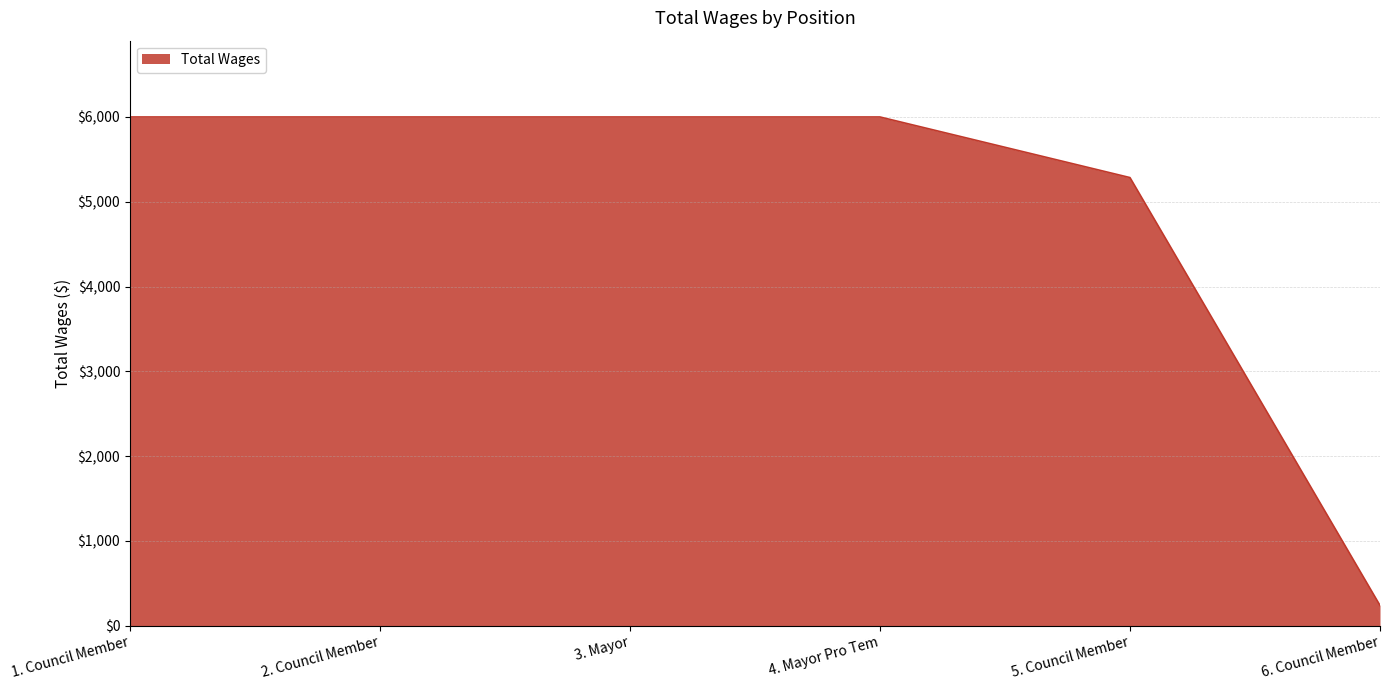

What is the difference between the maximum and minimum values?

5762